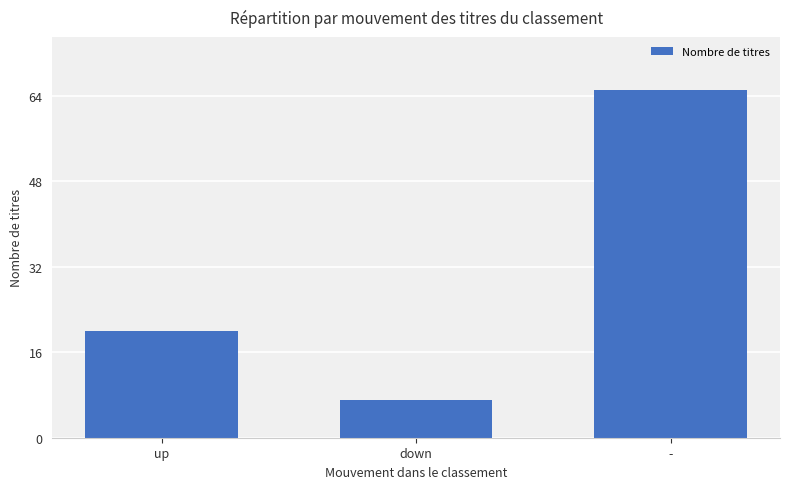

At which category does the chart reach its peak across all series?

-